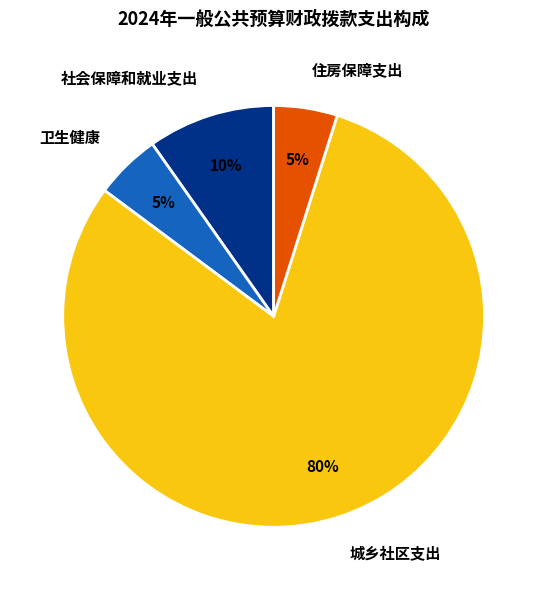

How many segments does this pie chart have?

4